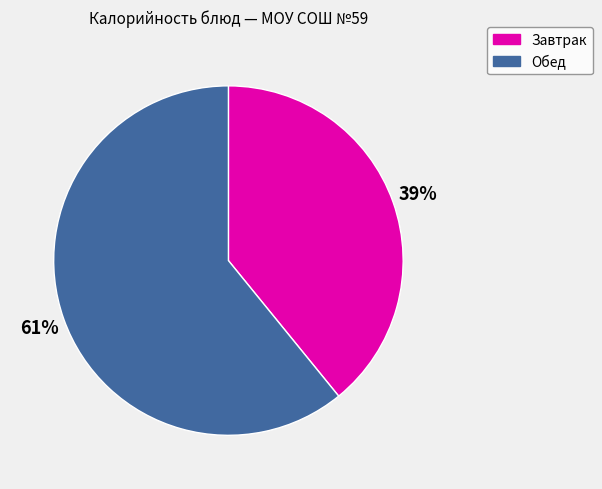

How many segments does this pie chart have?

2